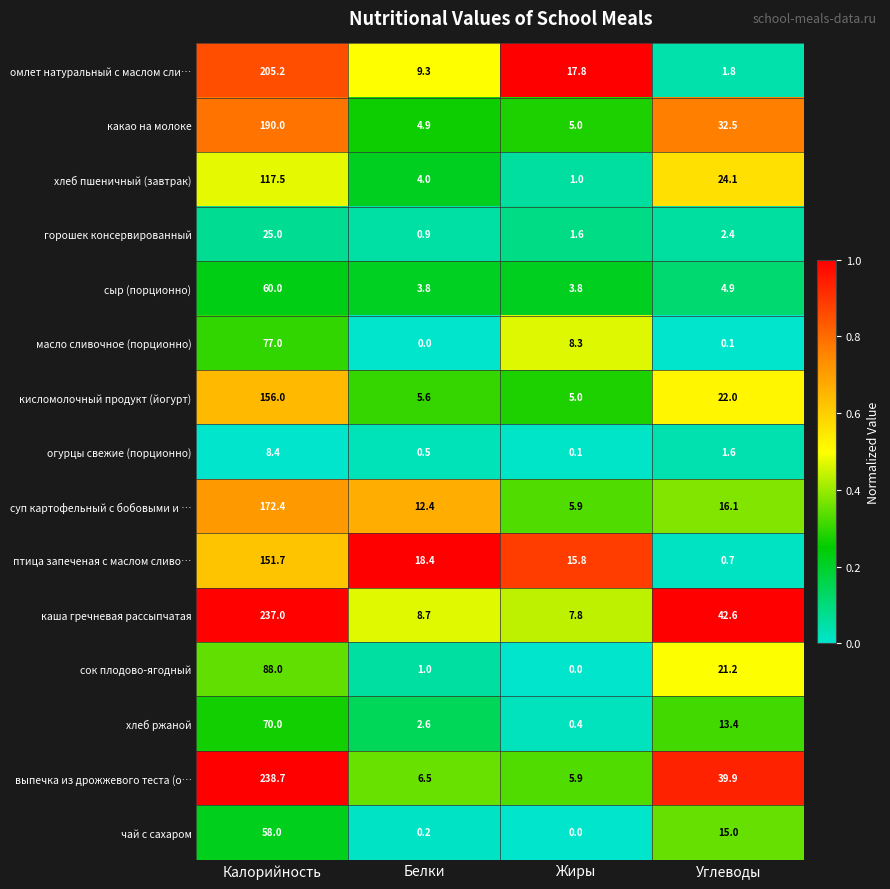

What is the difference between the highest and lowest values at Калорийность?

230.3